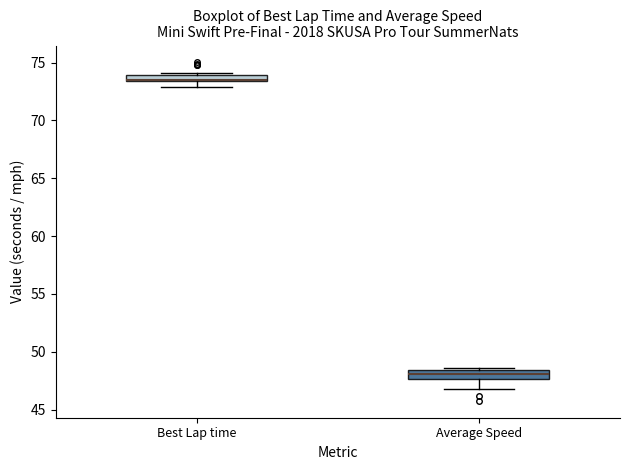

Where is the lower edge of the box for Average Speed on the y-axis? The values are not printed on the chart, so give them approximately, as read against the axis.

47.5